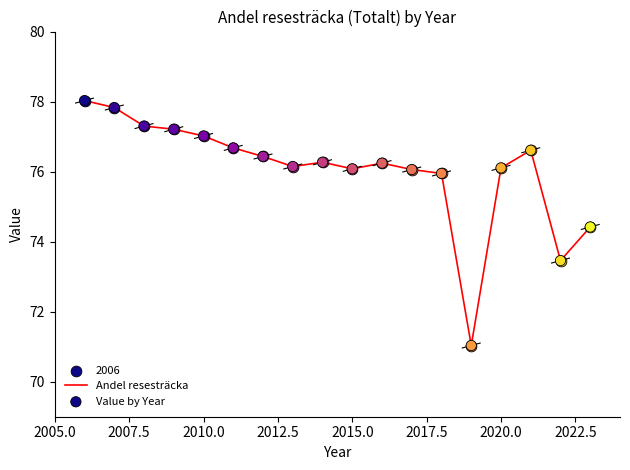

What is the smallest value displayed?

71.0